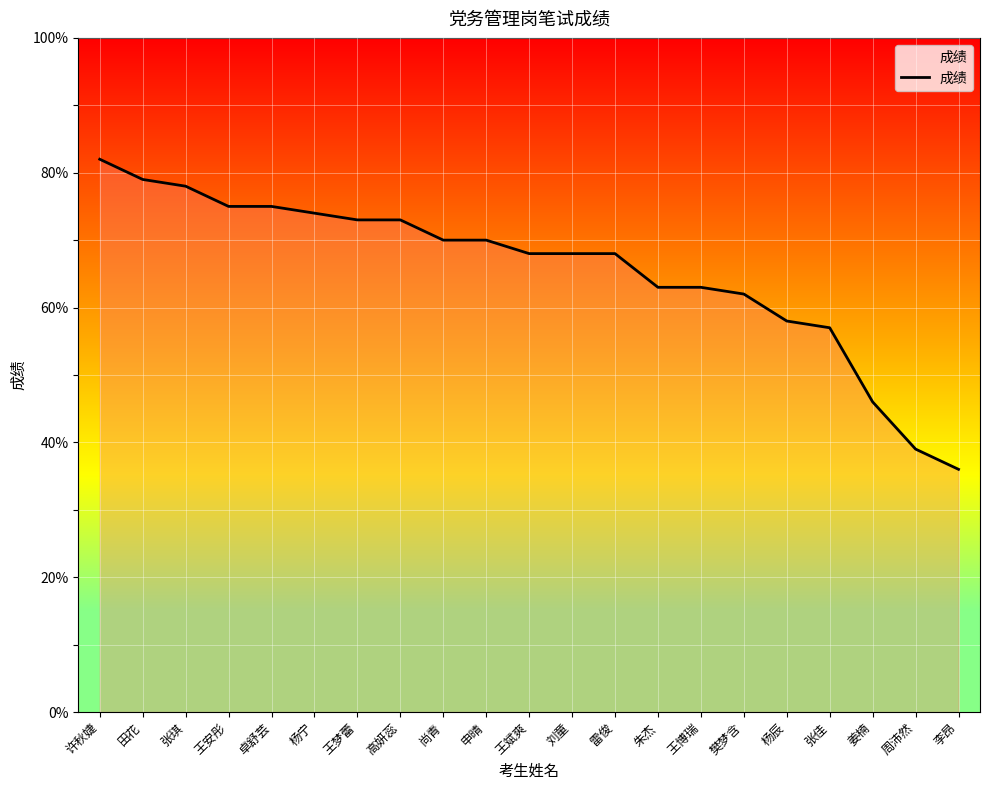

What value does the data have at 王安彤, to the nearest 10?

80